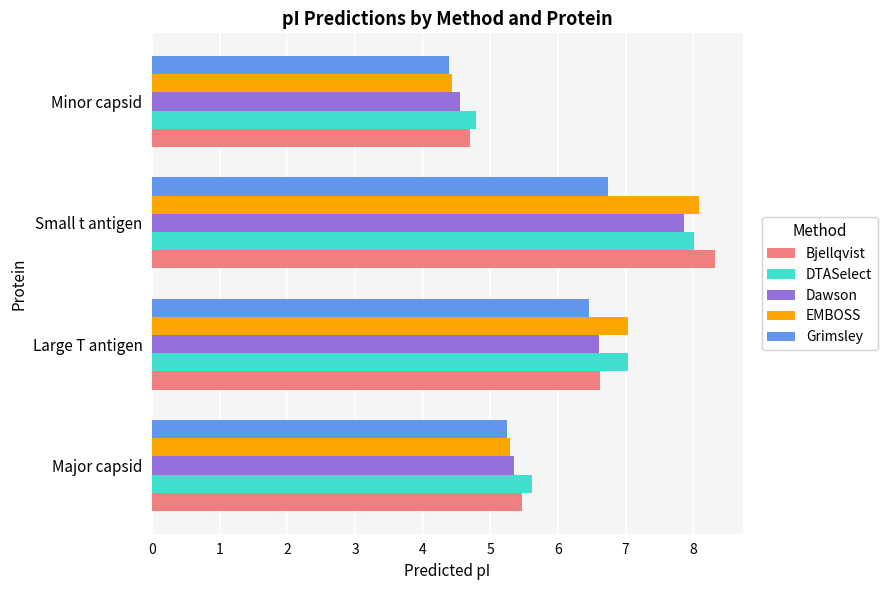

List the labels in order of Grimsley value, largest first.

Small t antigen, Large T antigen, Major capsid, Minor capsid